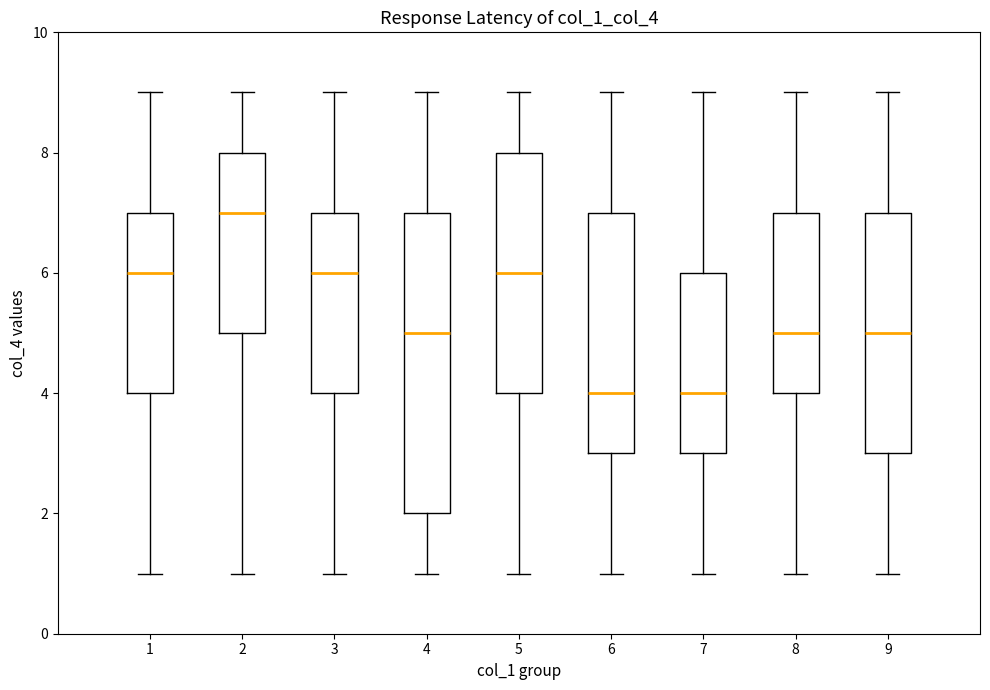

Comparing the boxes themselves (not the whiskers), which one is the tallest?

4